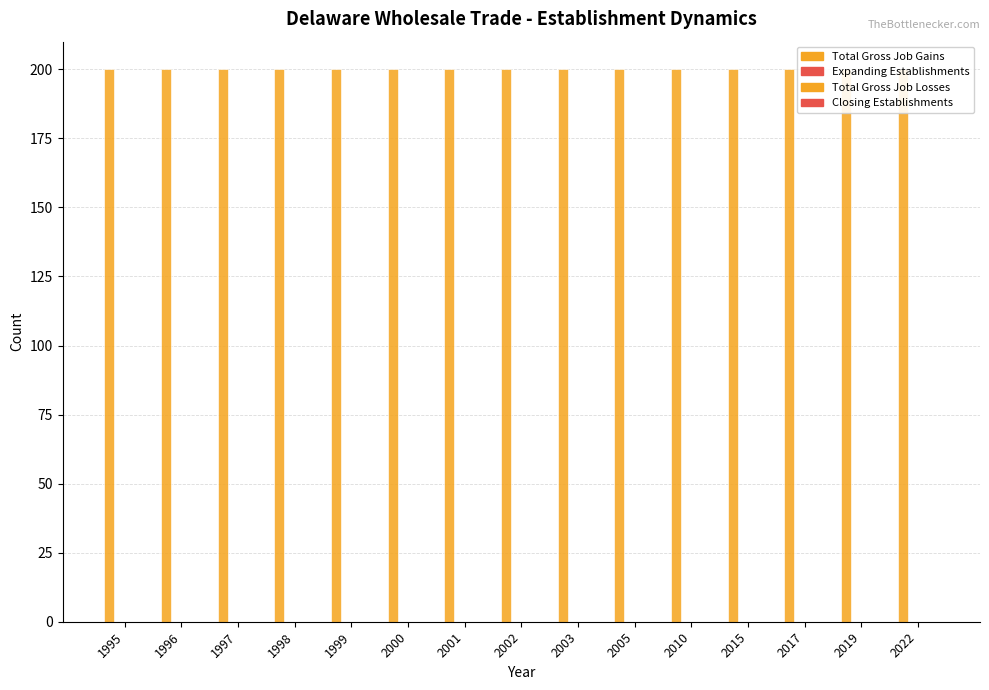

Reading left to right, what are all the values shown in this chart?

Total Gross Job Gains: 1995=200	1996=200	1997=200	1998=200	1999=200	2000=200	2001=200	2002=200	2003=200	2005=200	2010=200	2015=200	2017=200	2019=200	2022=200
Expanding Establishments: 1995=0	1996=0	1997=0	1998=0	1999=0	2000=0	2001=0	2002=0	2003=0	2005=0	2010=0	2015=0	2017=0	2019=0	2022=0
Total Gross Job Losses: 1995=0	1996=0	1997=0	1998=0	1999=0	2000=0	2001=0	2002=0	2003=0	2005=0	2010=0	2015=0	2017=0	2019=0	2022=0
Closing Establishments: 1995=0	1996=0	1997=0	1998=0	1999=0	2000=0	2001=0	2002=0	2003=0	2005=0	2010=0	2015=0	2017=0	2019=0	2022=0